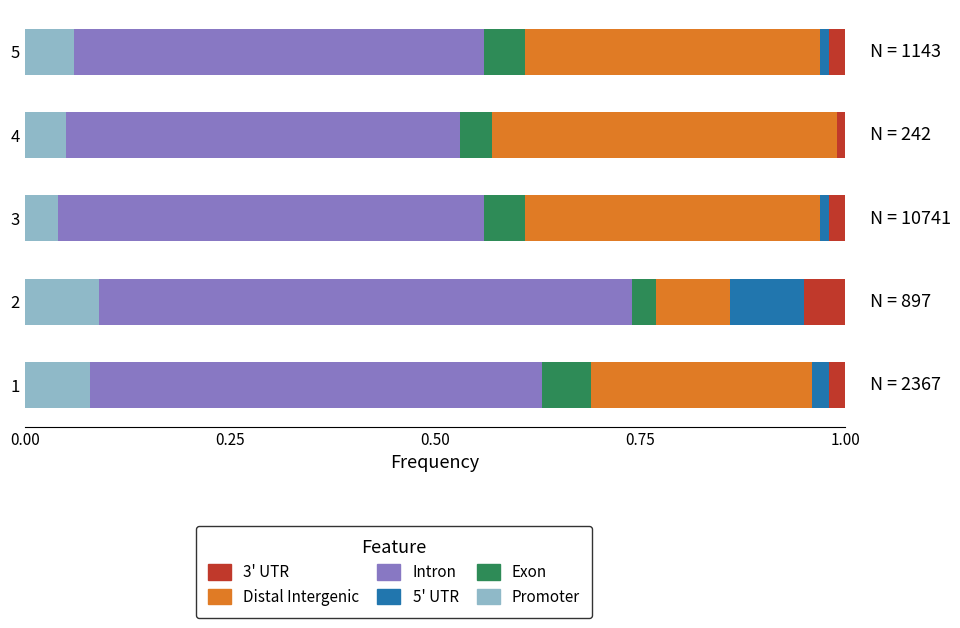

Reading right to left, extract all data points from this chart.

Promoter: 0.1	0.1	0.0	0.1	0.1
Intron: 0.5	0.5	0.5	0.7	0.6
Exon: 0.1	0.0	0.1	0.0	0.1
Distal Intergenic: 0.4	0.4	0.4	0.1	0.3
5 UTR: 0.0	0.0	0.0	0.1	0.0
3 UTR: 0.0	0.0	0.0	0.1	0.0